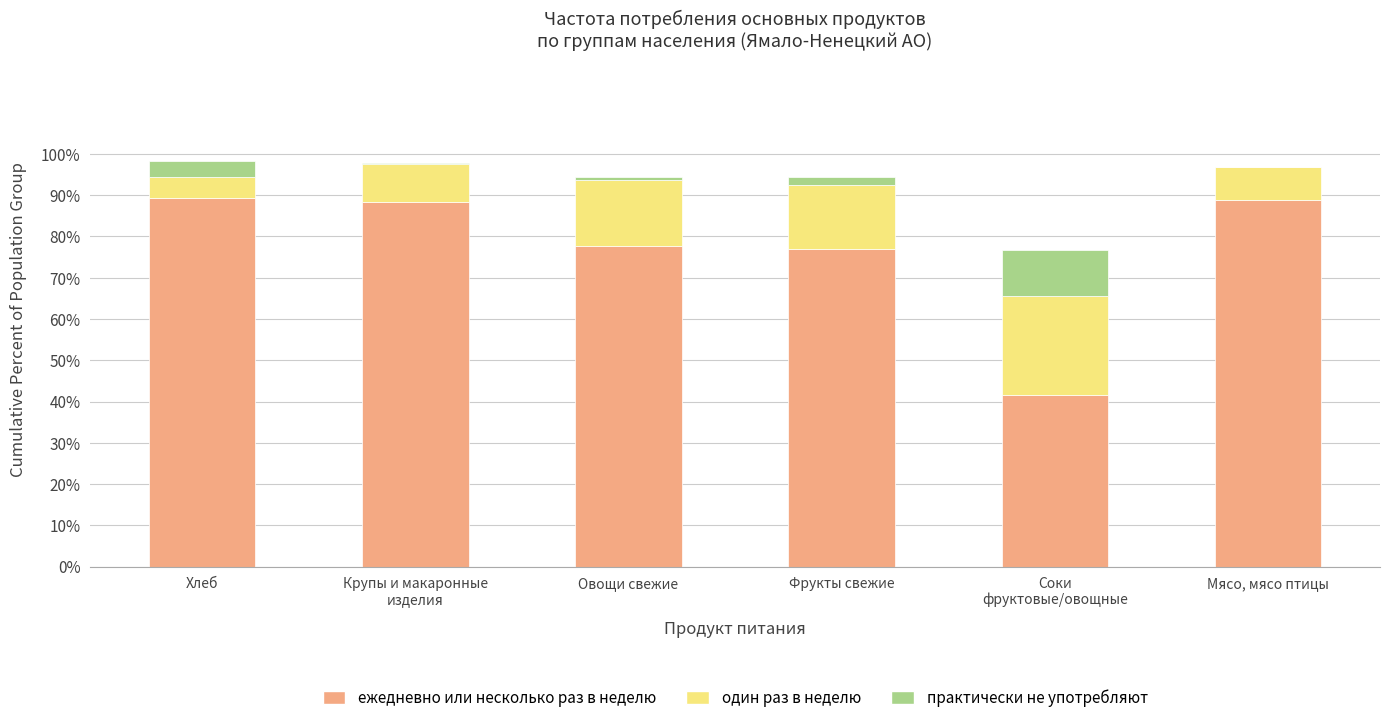

What is the total value across all series at Мясо, мясо птицы?

96.9